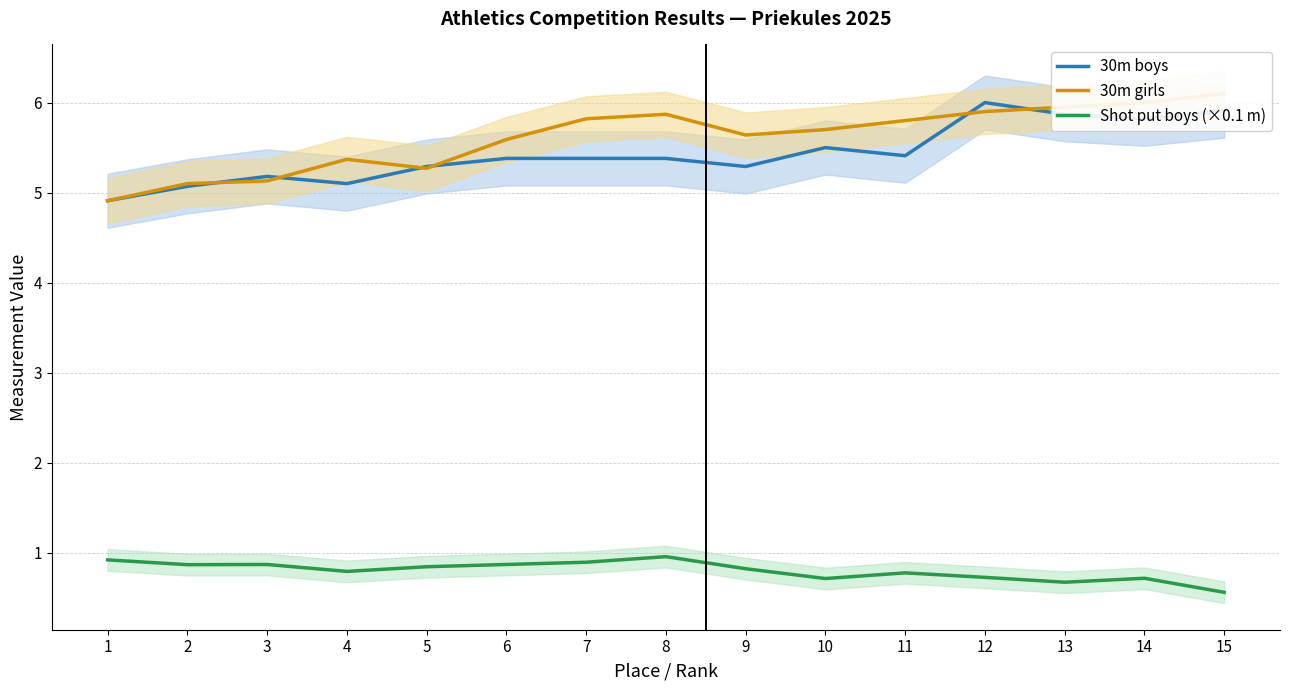

Which label corresponds to the smallest value in the chart?

15